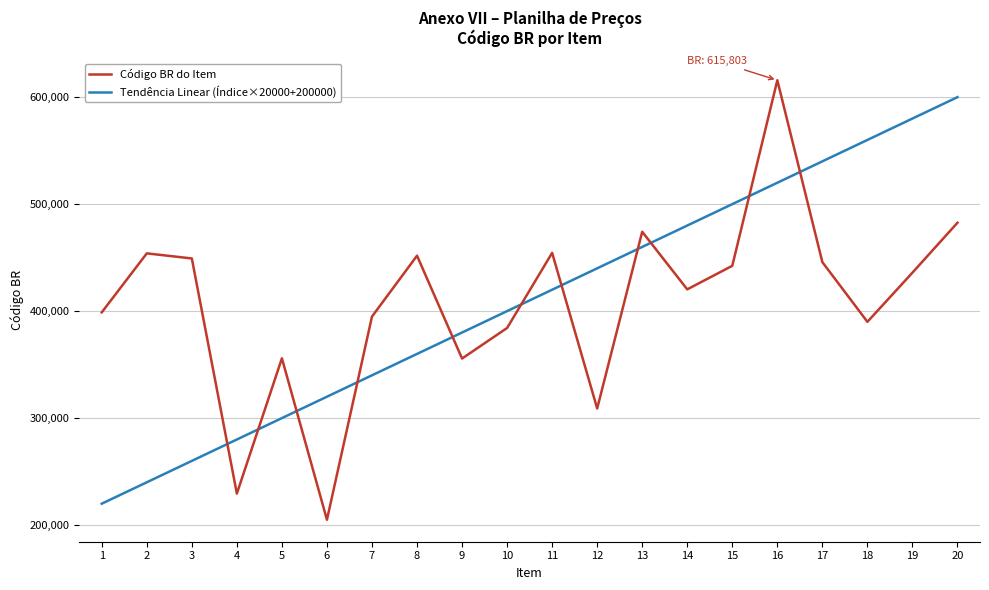

The value of Tendência Linear (Índice×20000+200000) at 4 is 280000. True or false?

True